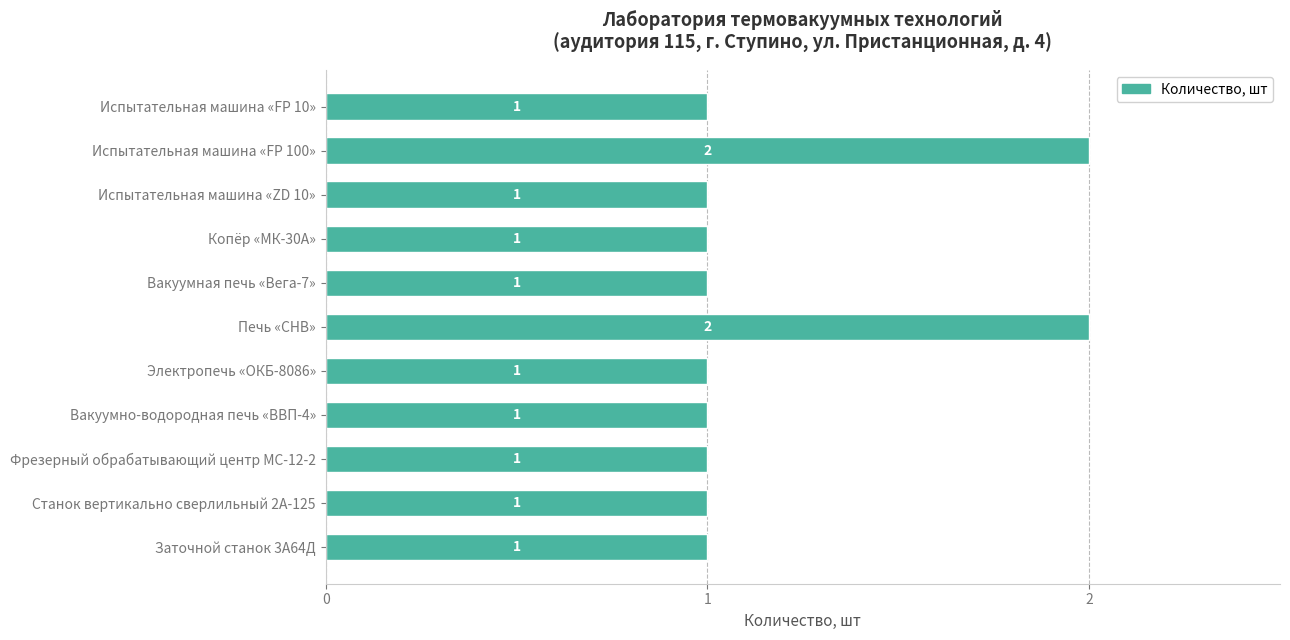

What is the maximum value shown in the chart?

2